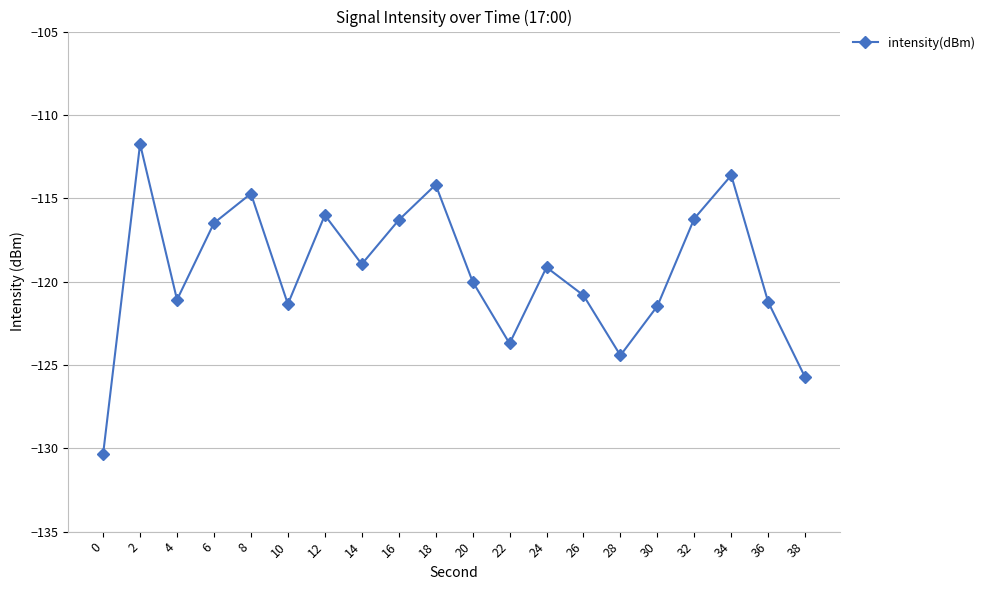

Count the number of categories in the chart.

20